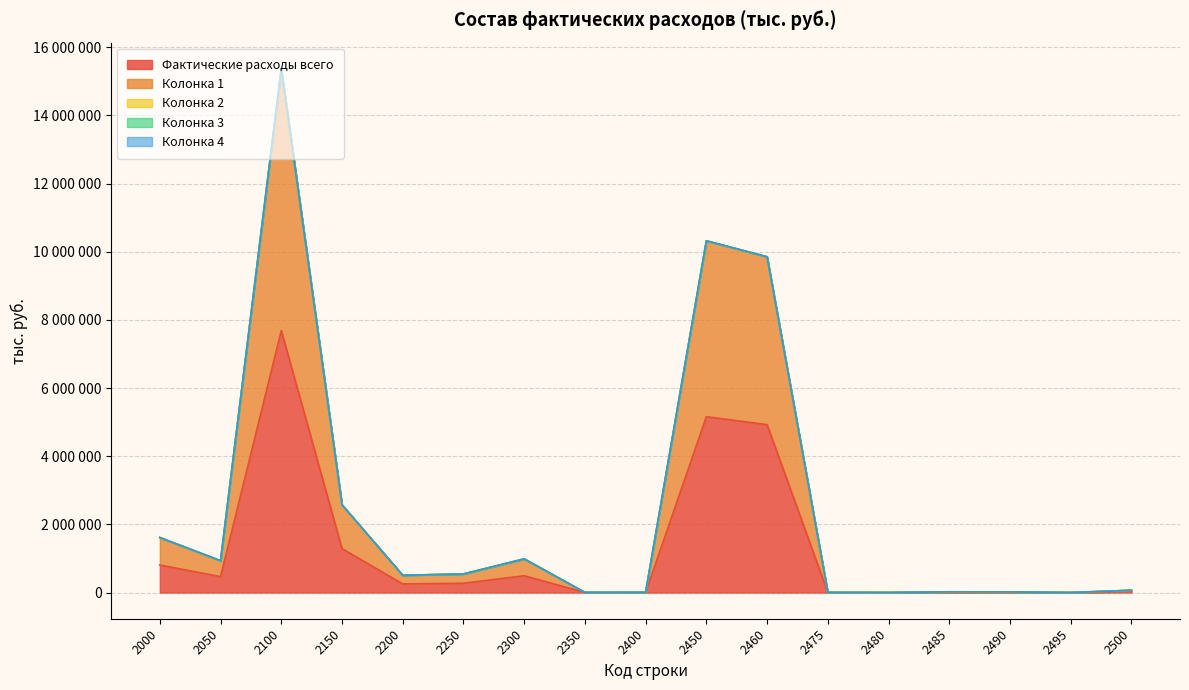

What is the difference between the Колонка 1 values at 2460 and 2450?

234268